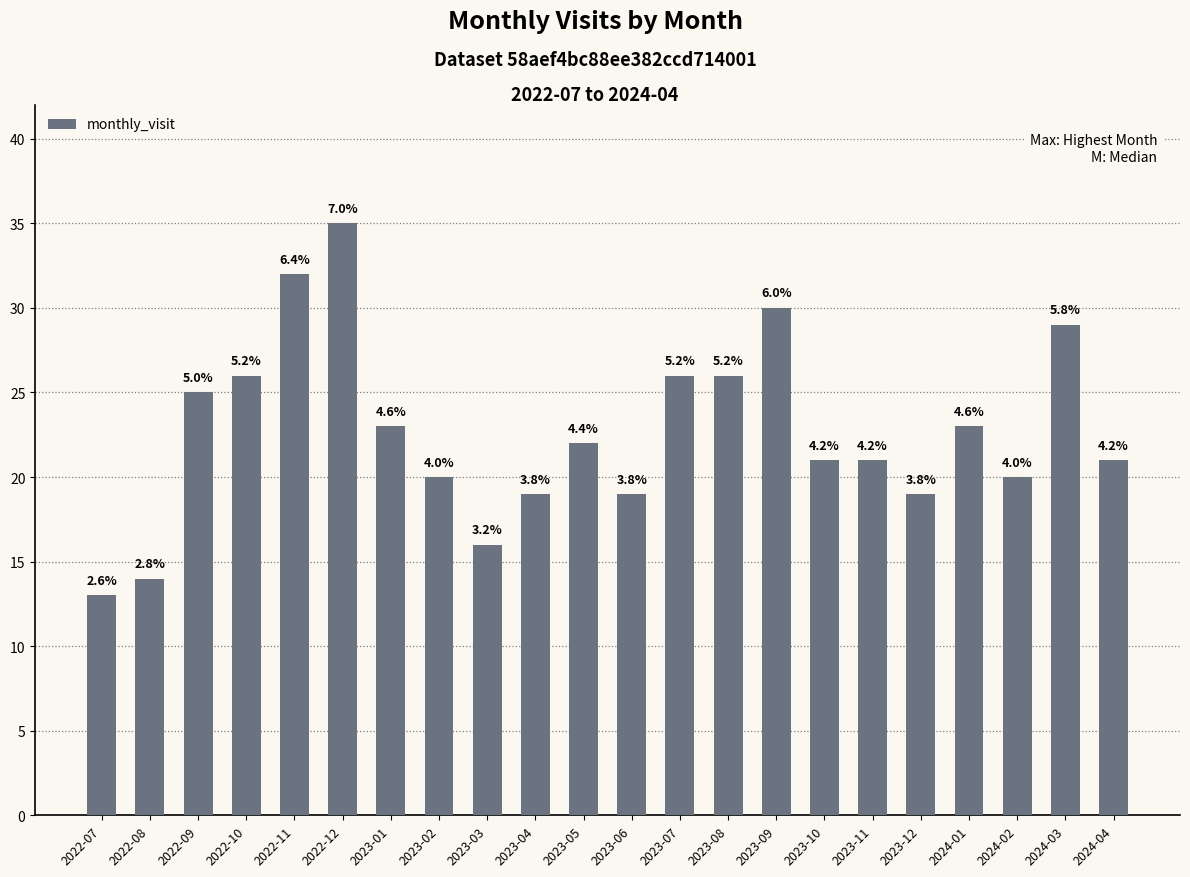

At which category does the chart reach its minimum across all series?

2022-07